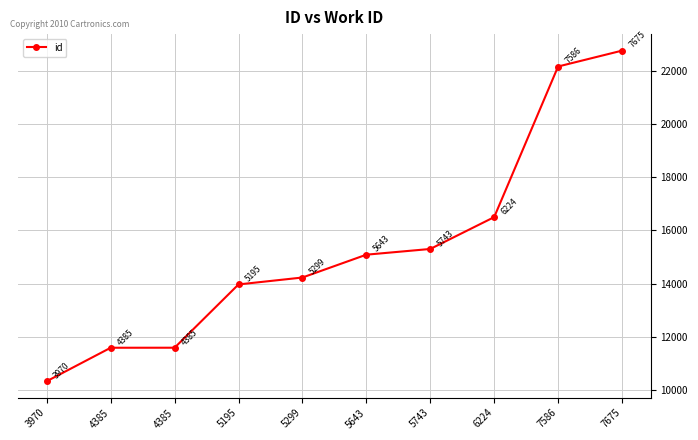

True or false: there are more than 0 points higher than both neighbors.

False